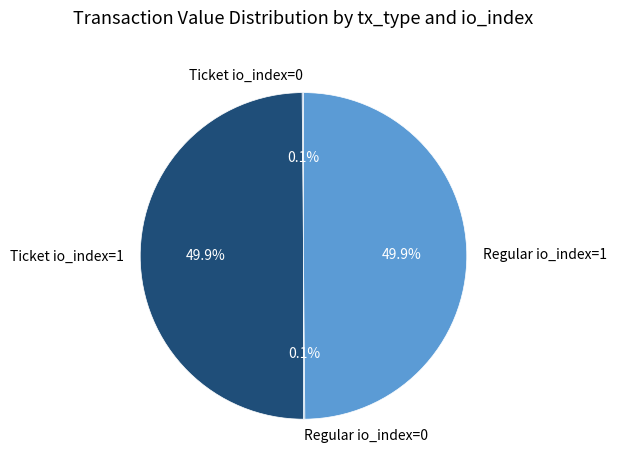

Combined, do Ticket io_index=1 and Regular io_index=1 account for over 50%?

Yes